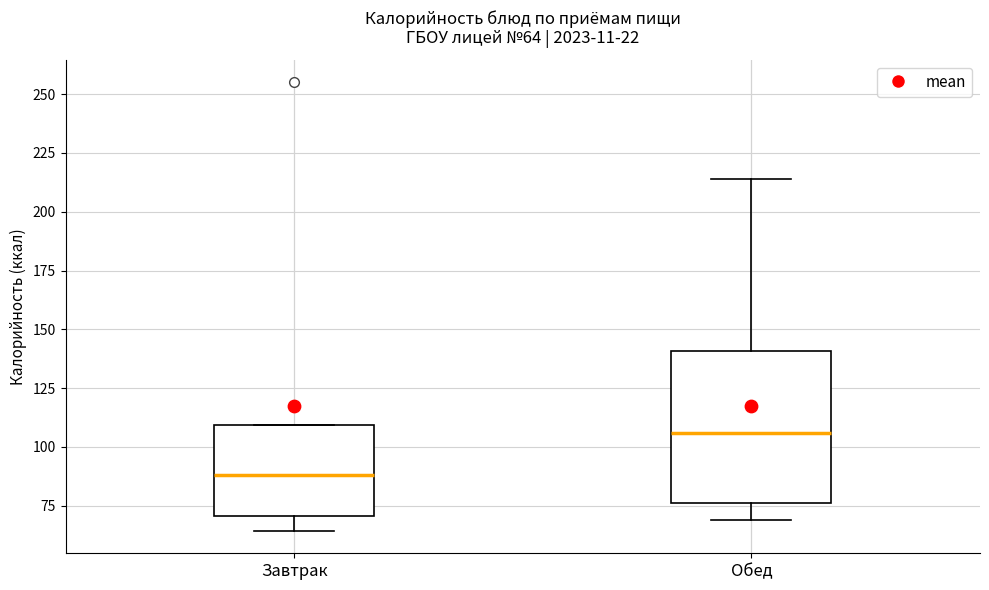

Which box is the tallest, from its lower edge to its upper edge?

Обед